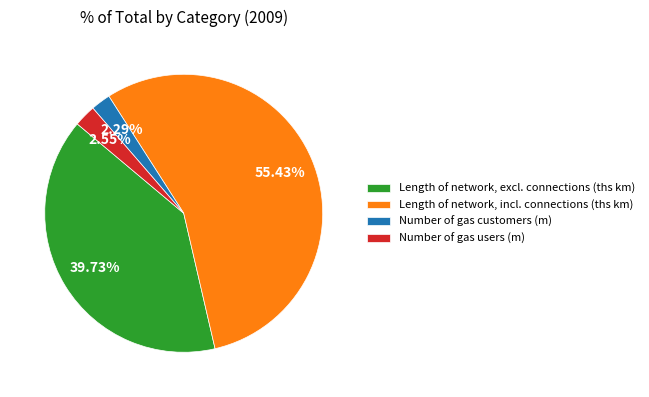

To the nearest percent, what is the difference between the largest and smallest slice percentages?

53%